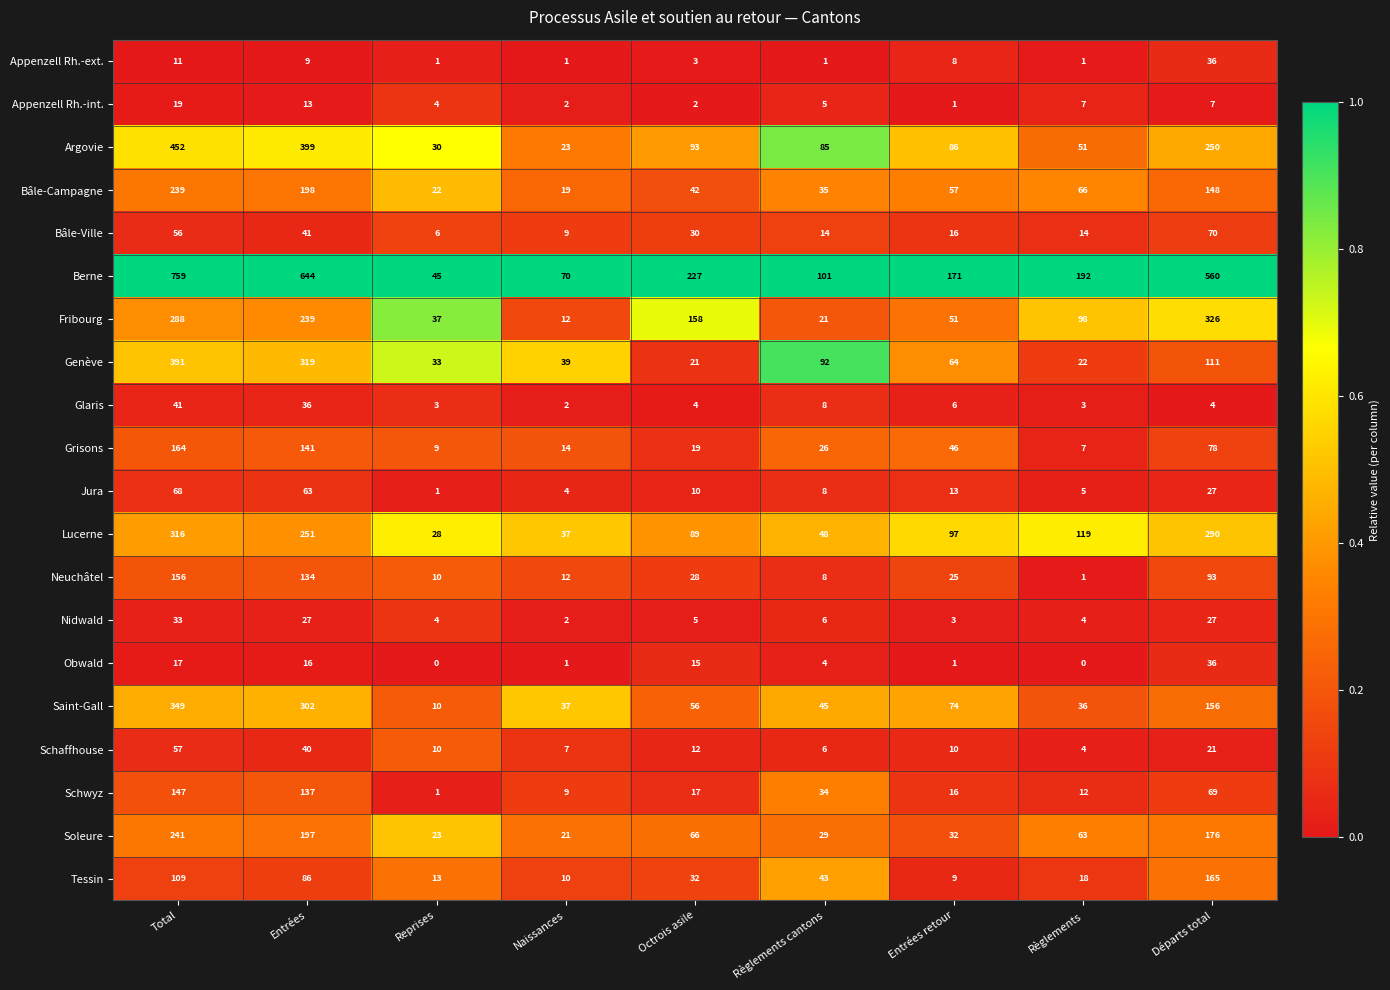

What is the difference between the Bâle-Campagne values at Règlements cantons and Reprises?

13